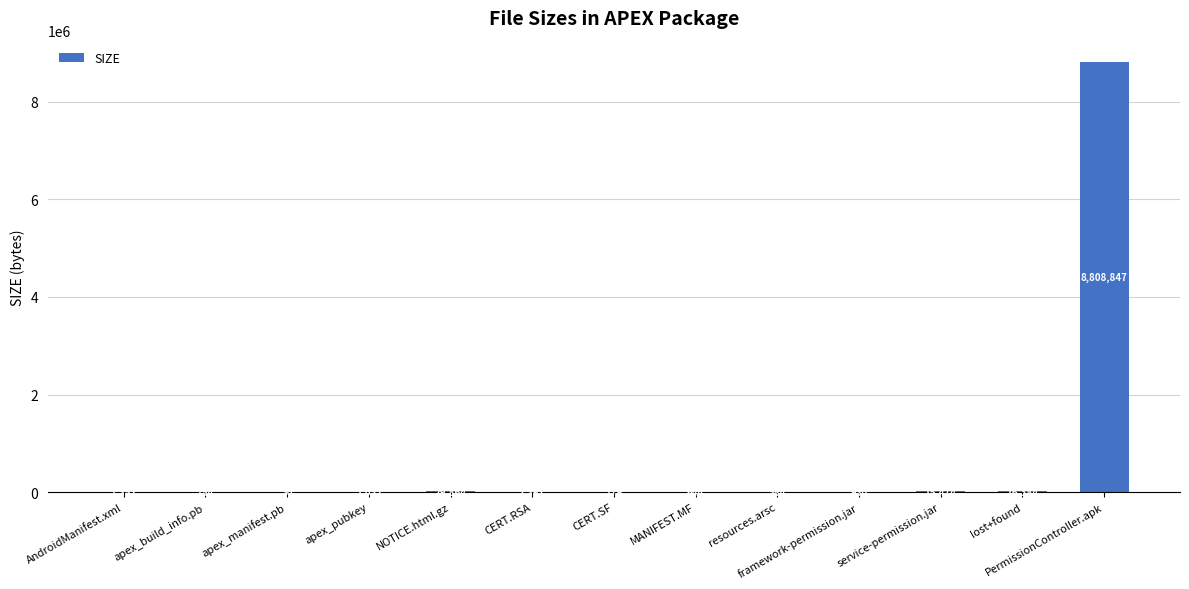

What is the change in value from AndroidManifest.xml to MANIFEST.MF?

-708